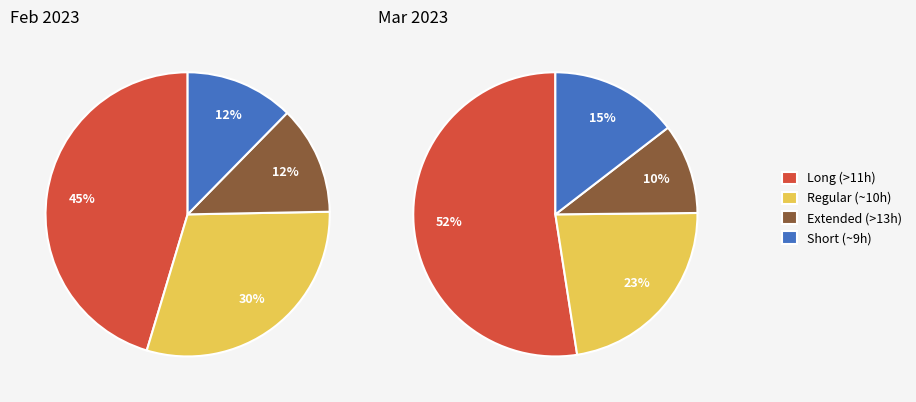

Is it true that 6 is 1% of the pie?

False